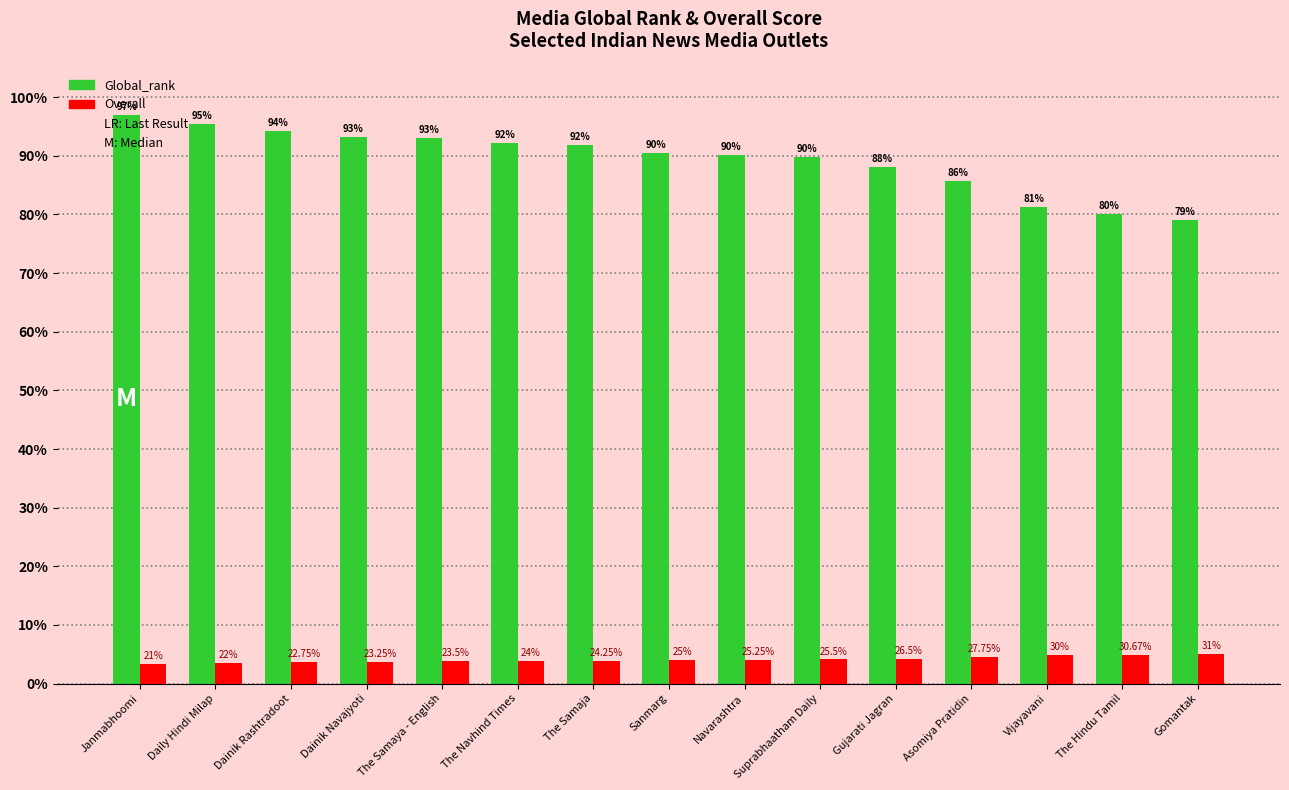

Is it true that Global_rank equals 57.8 at Navarashtra?

False